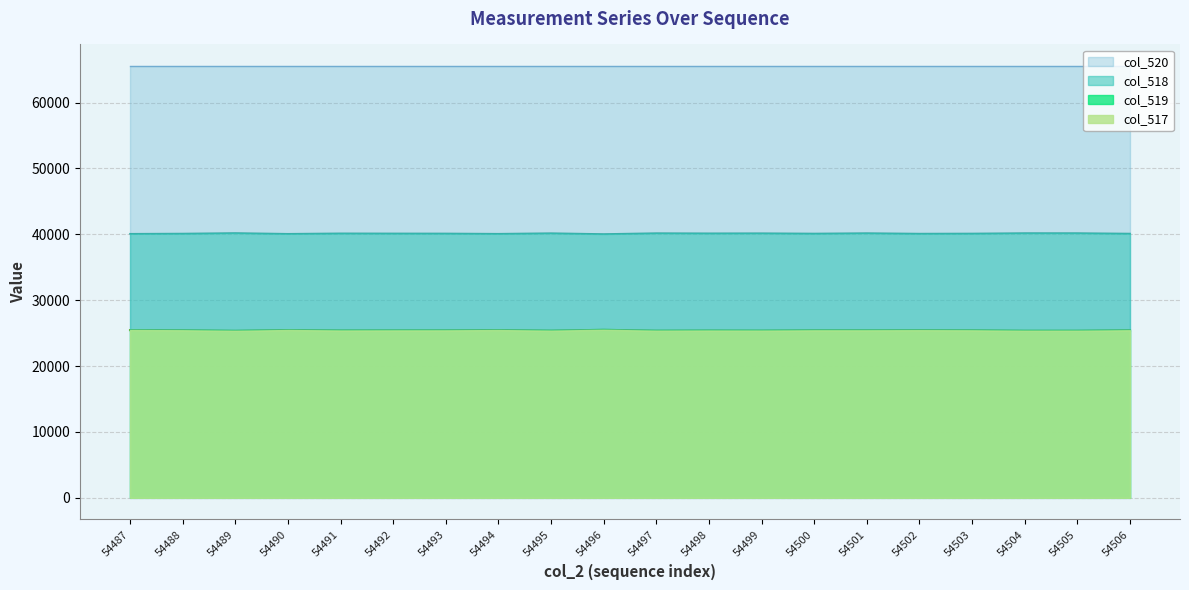

At which category does col_519 reach its first local peak?

54490